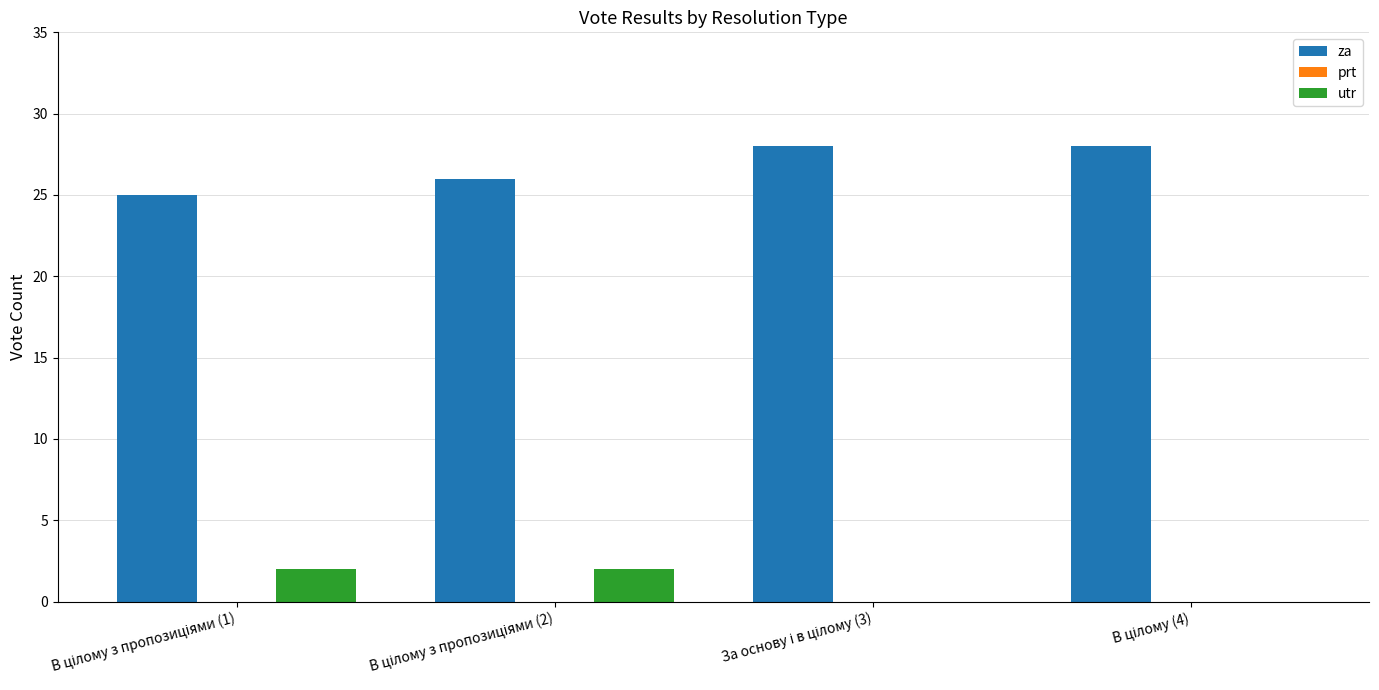

What is the sum of all za values?

107